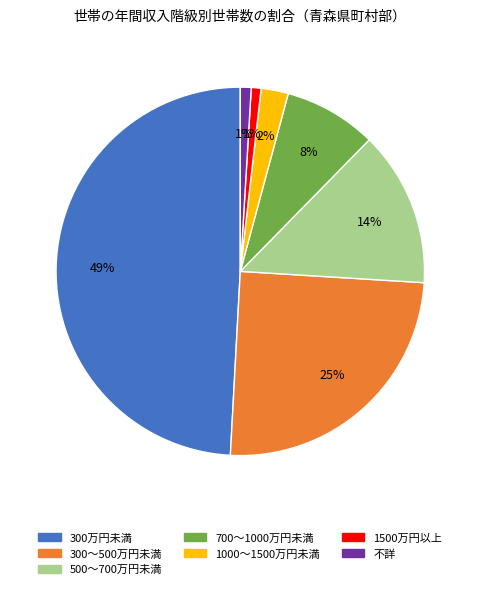

Is the sum of 不詳 and 700～1000万円未満 greater than half?

No